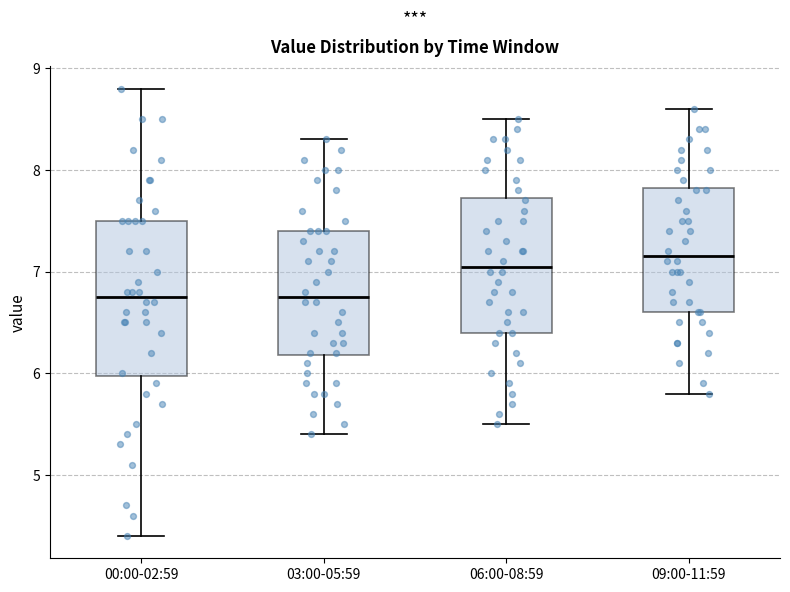

Comparing the boxes themselves (not the whiskers), which one is the tallest?

00:00-02:59